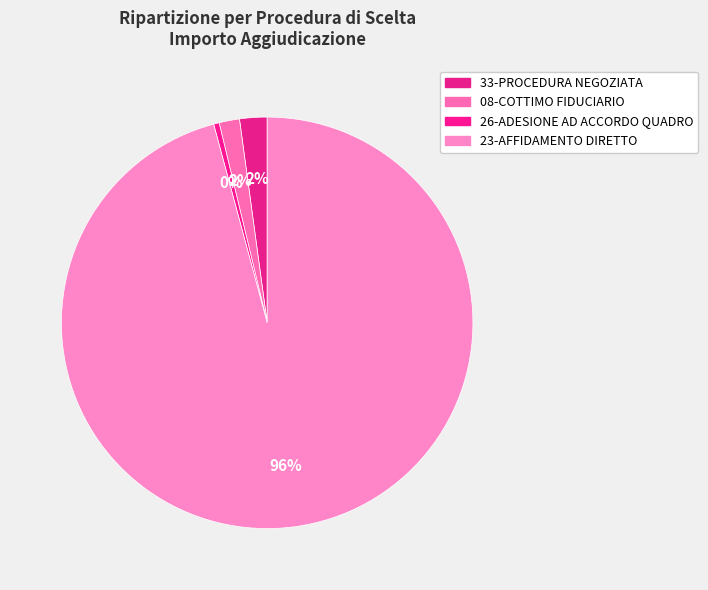

Count the number of slices in the pie.

4